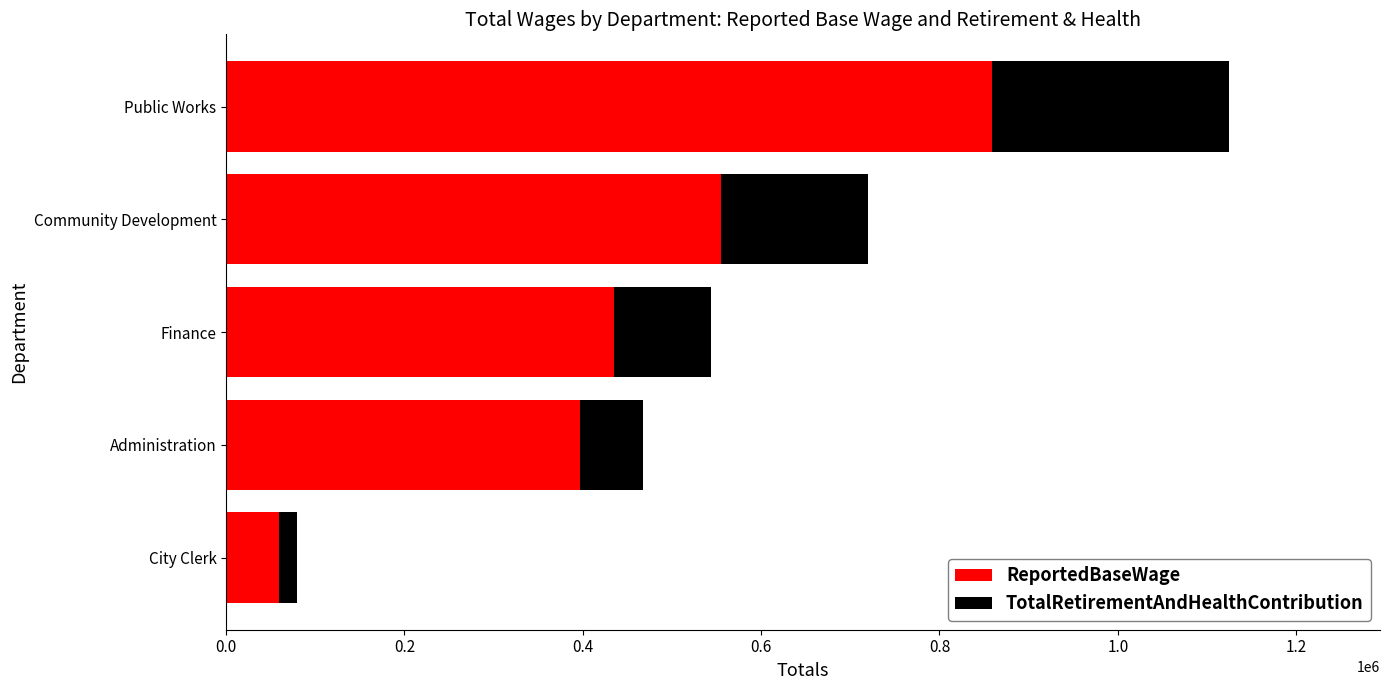

What is the total value across all series at Finance?

544235